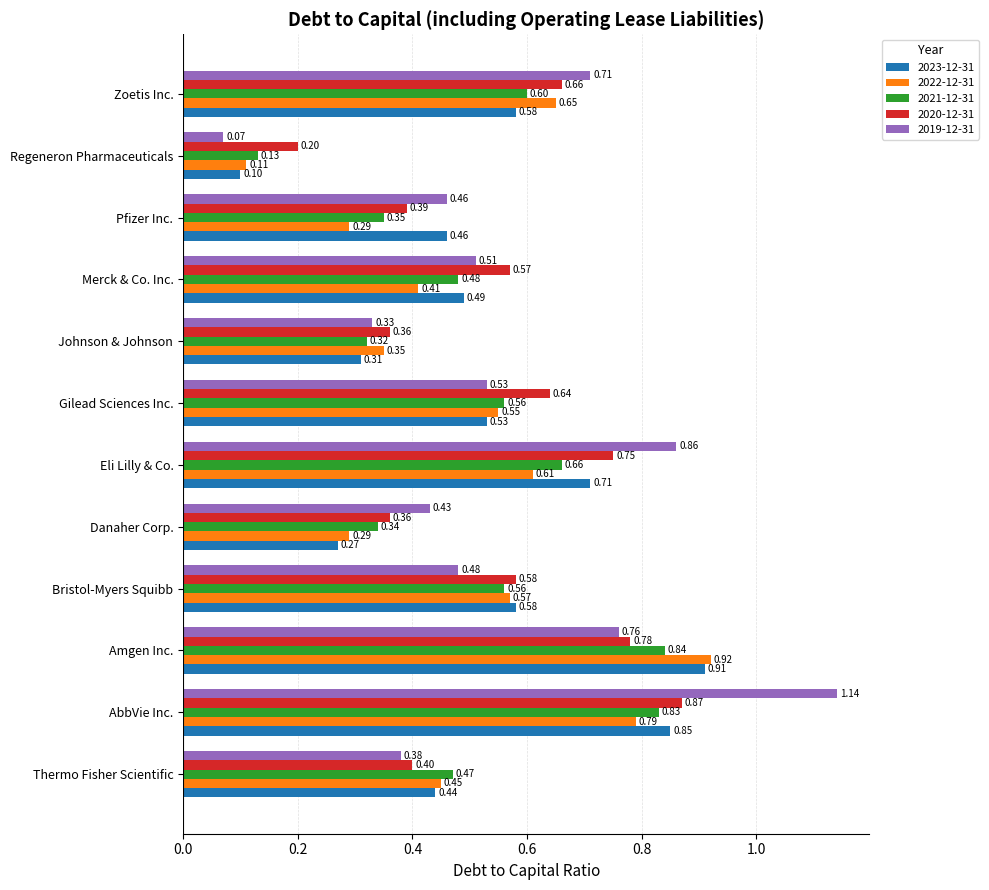

What is the sum of all 2021-12-31 values?

6.1